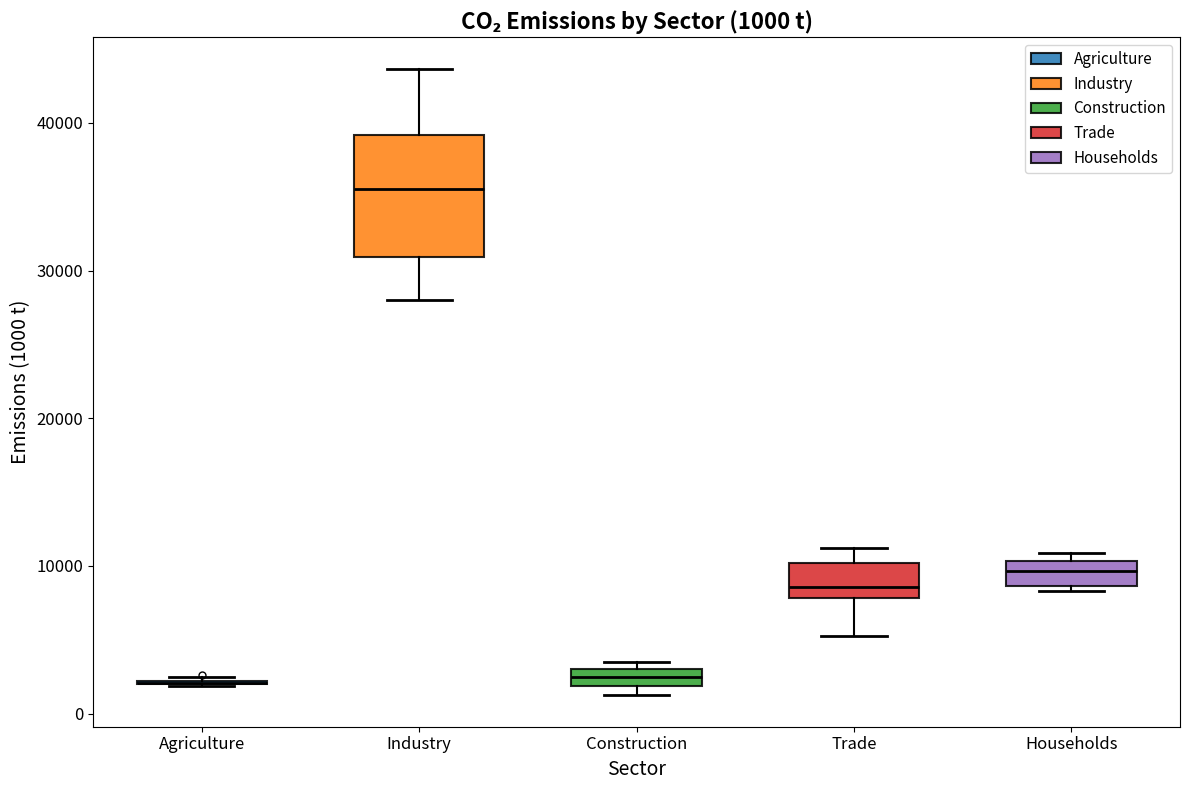

Comparing the boxes themselves (not the whiskers), which one is the tallest?

Industry